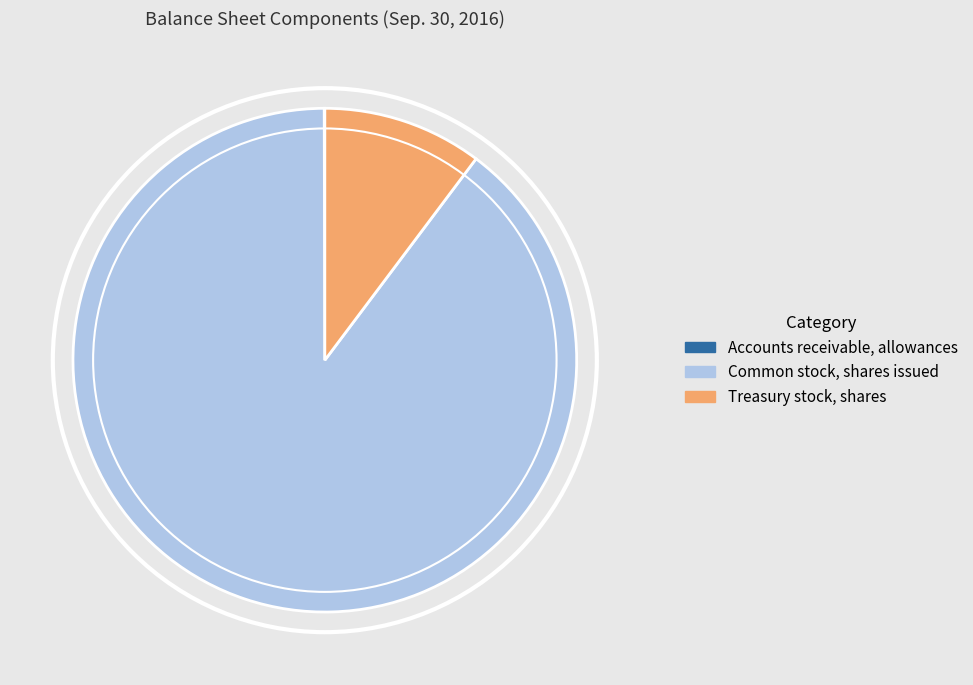

True or false: Common stock, shares issued accounts for 90% of the total.

True